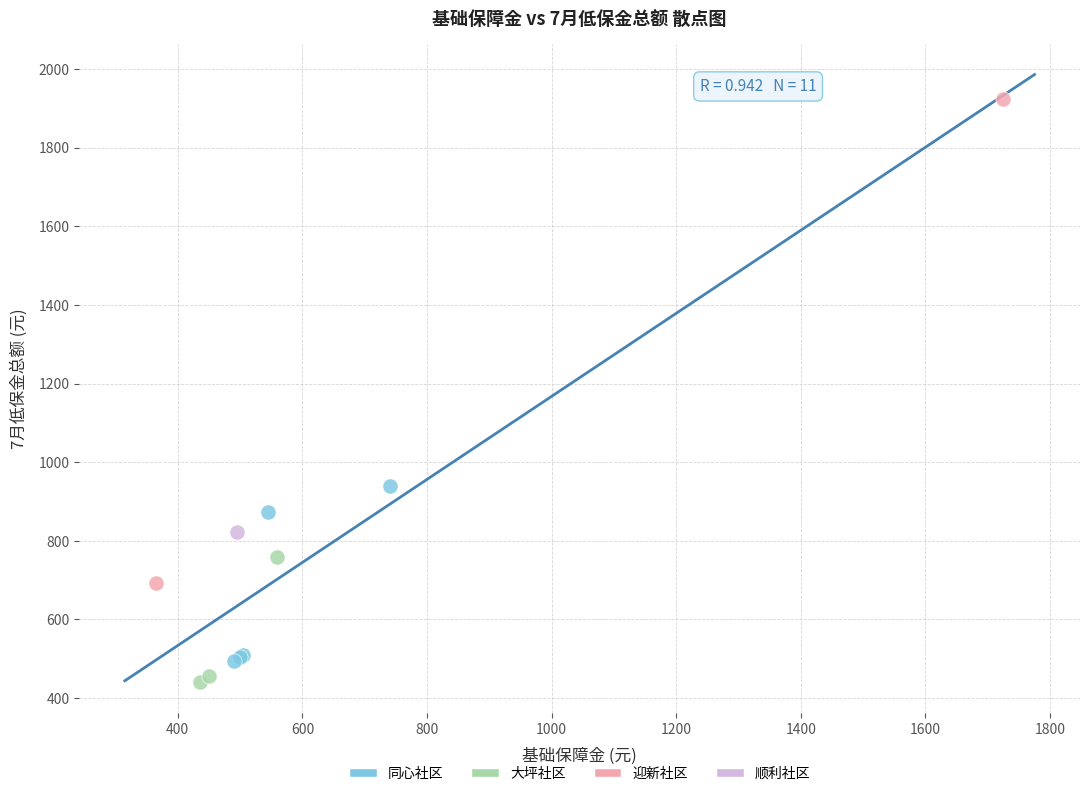

Which series reaches the maximum Y coordinate?

迎新社区